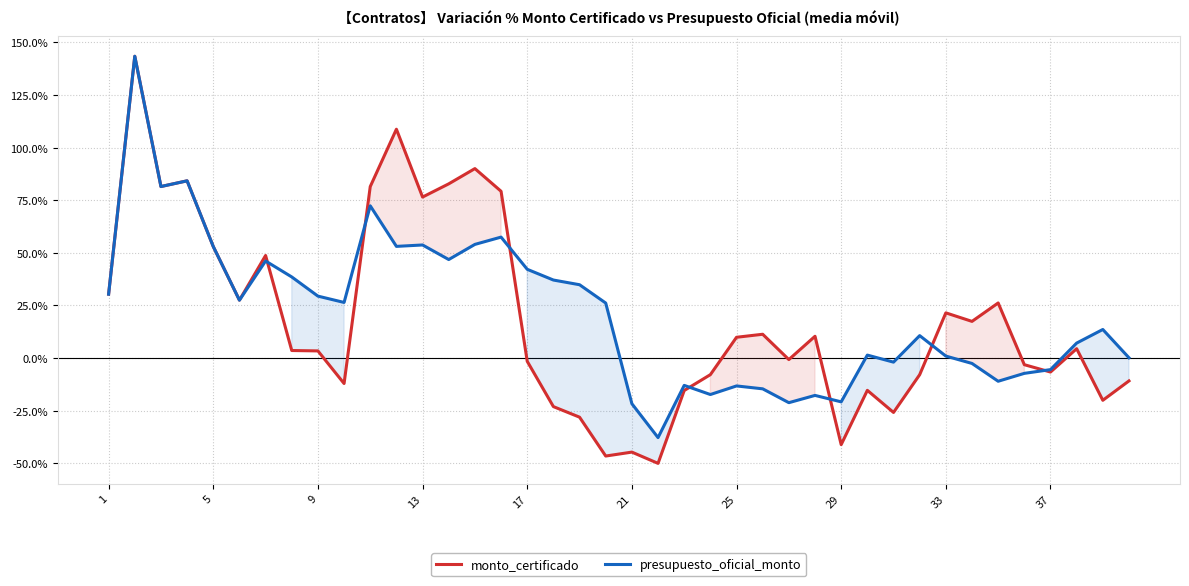

What is the lowest value of the monto_certificado series?

-50.1